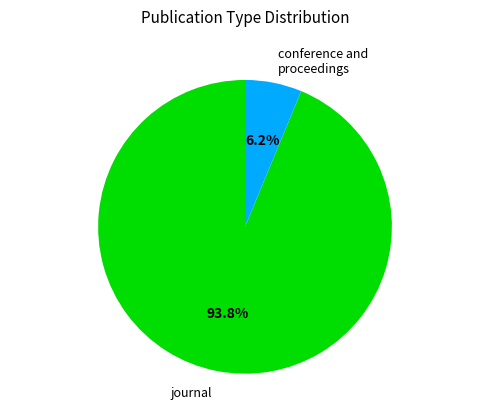

Does any single category account for the majority?

Yes